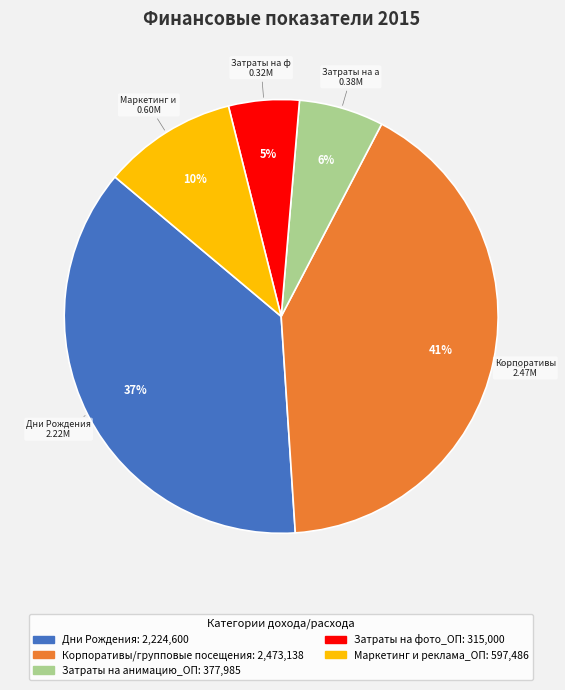

To the nearest percent, what is the average slice percentage?

20%